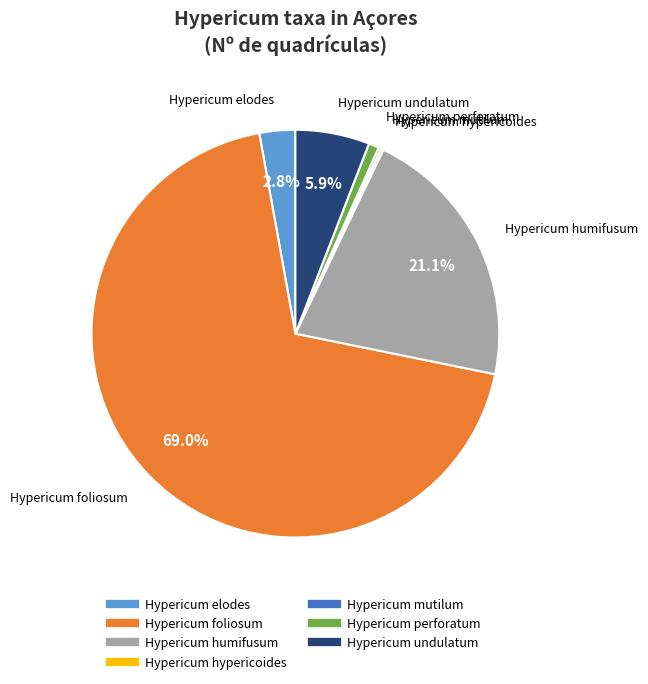

What is the largest slice in the pie chart?

Hypericum foliosum